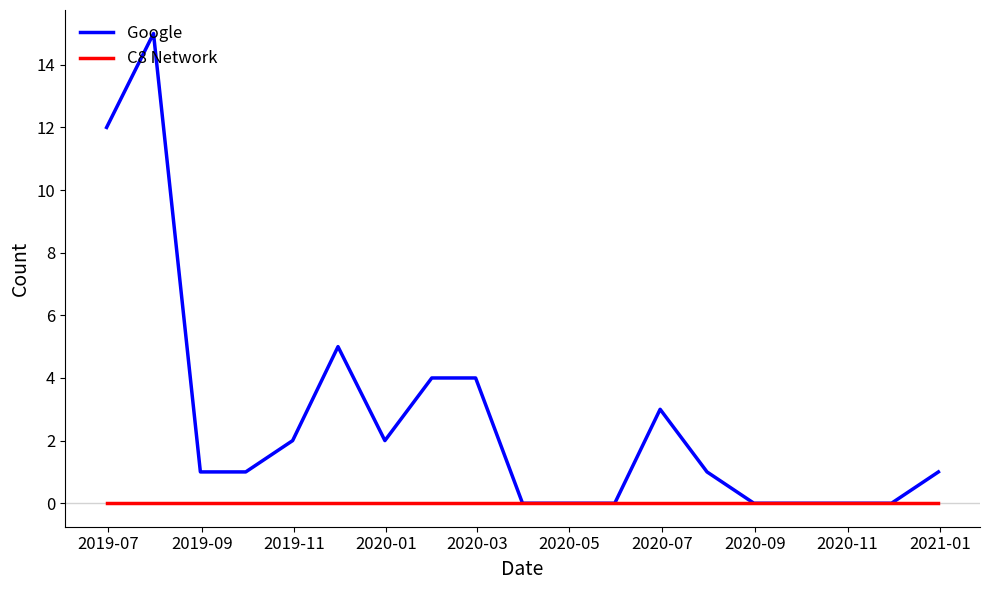

True or false: Google has more than 2 interior local peaks.

True